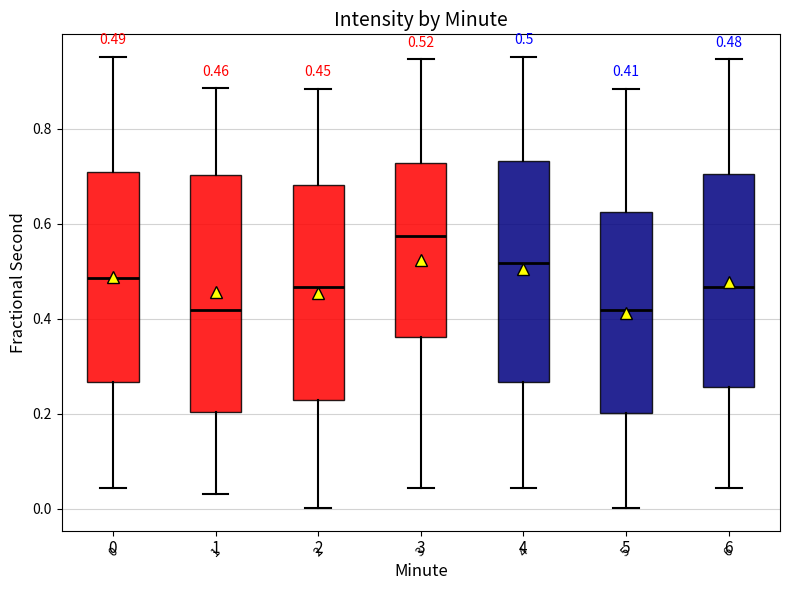

Which box has the highest median line?

3